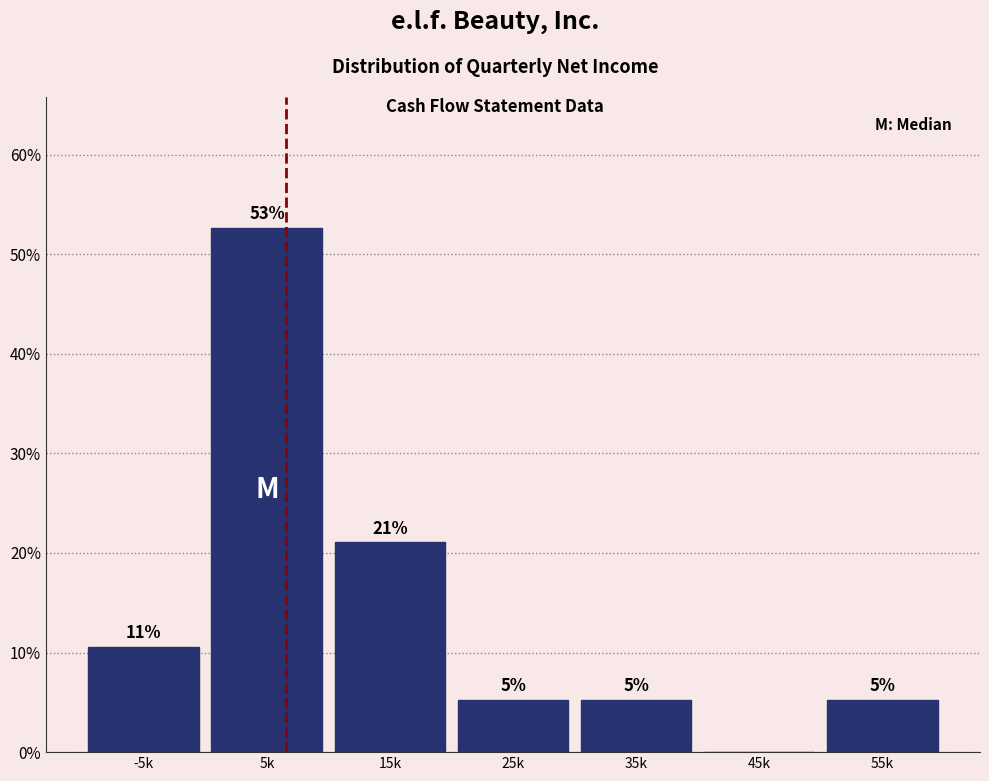

Are the bars horizontal?

No